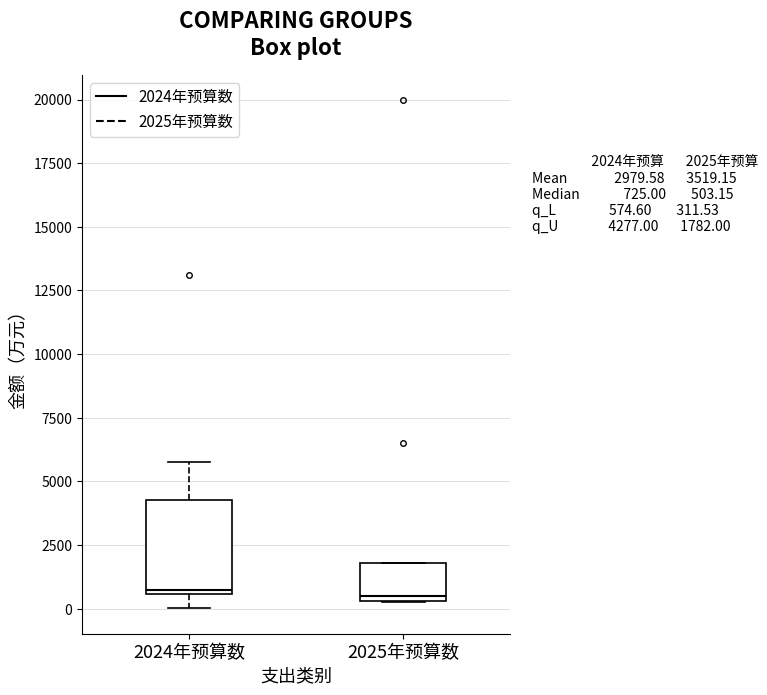

Comparing the boxes themselves (not the whiskers), which one is the tallest?

2024年预算数